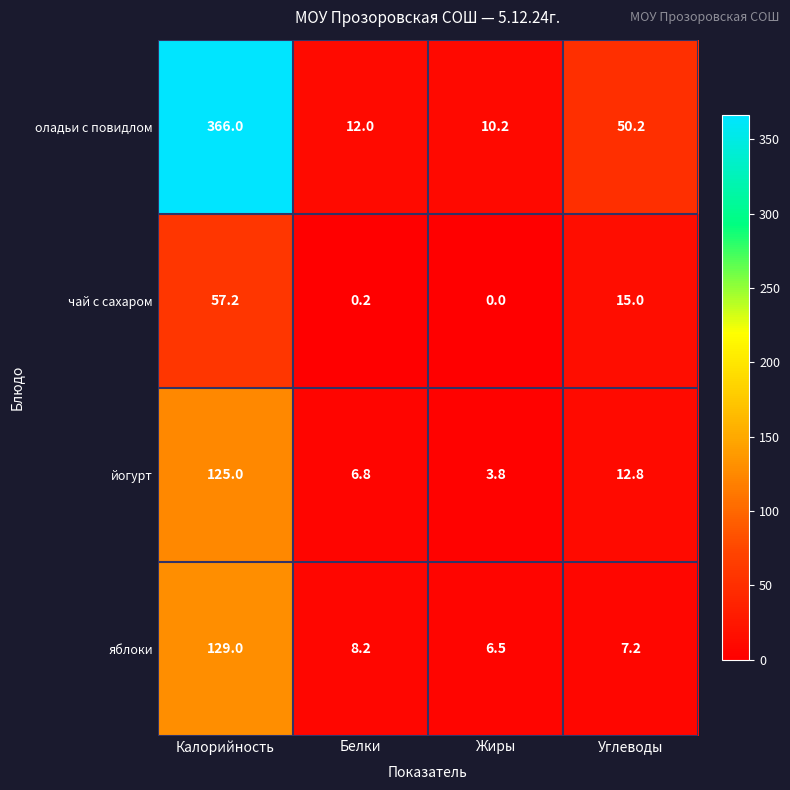

True or false: яблоки has a value of 6.5 at Жиры.

True